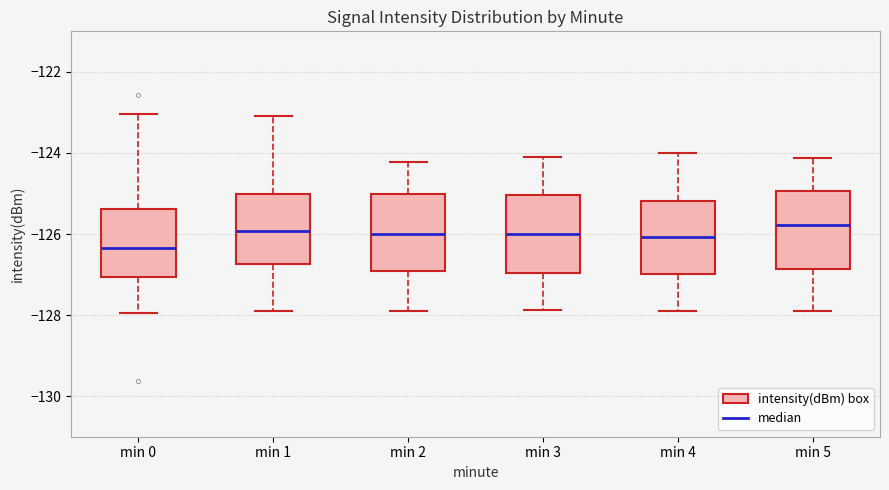

Reading left to right, read every box against the y-axis: the position of its median line, the range the box covers, and the ends of its whiskers. The values are not printed on the chart, so give them approximately, as read against the axis.

min 0: median -126.4, box -127.0 to -125.4, whiskers -128.0 to -123.0
min 1: median -126.0, box -126.8 to -125.0, whiskers -127.8 to -123.0
min 2: median -126.0, box -127.0 to -125.0, whiskers -128.0 to -124.2
min 3: median -126.0, box -127.0 to -125.0, whiskers -127.8 to -124.0
min 4: median -126.0, box -127.0 to -125.2, whiskers -128.0 to -124.0
min 5: median -125.8, box -126.8 to -125.0, whiskers -127.8 to -124.2